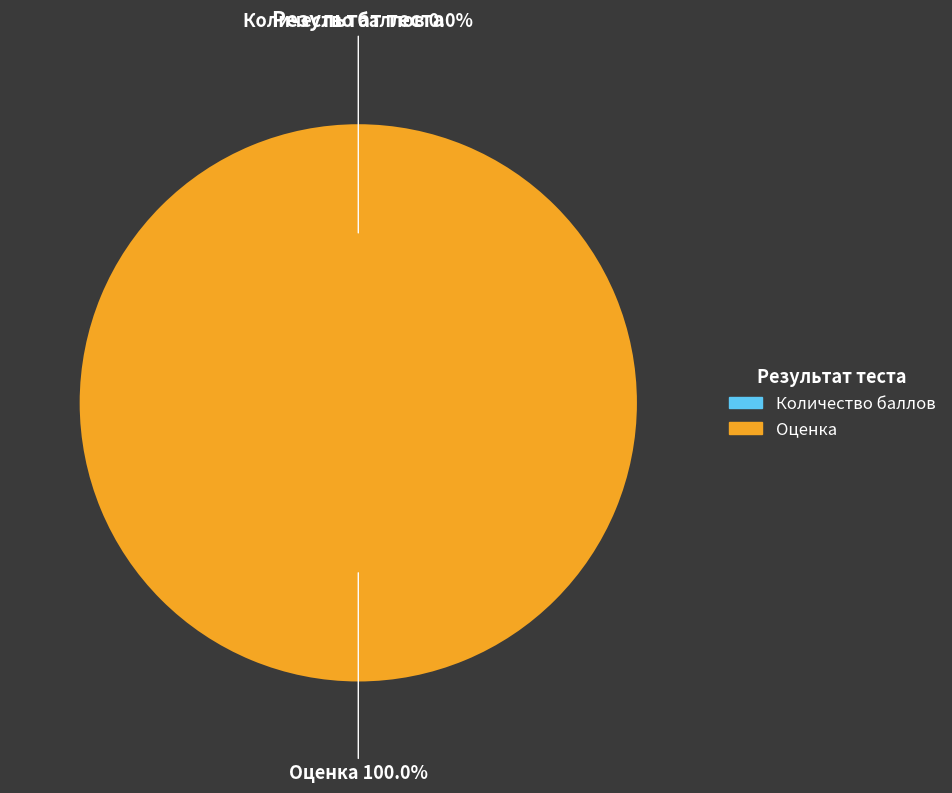

Rank the categories by value from lowest to highest.

Количество баллов, Оценка